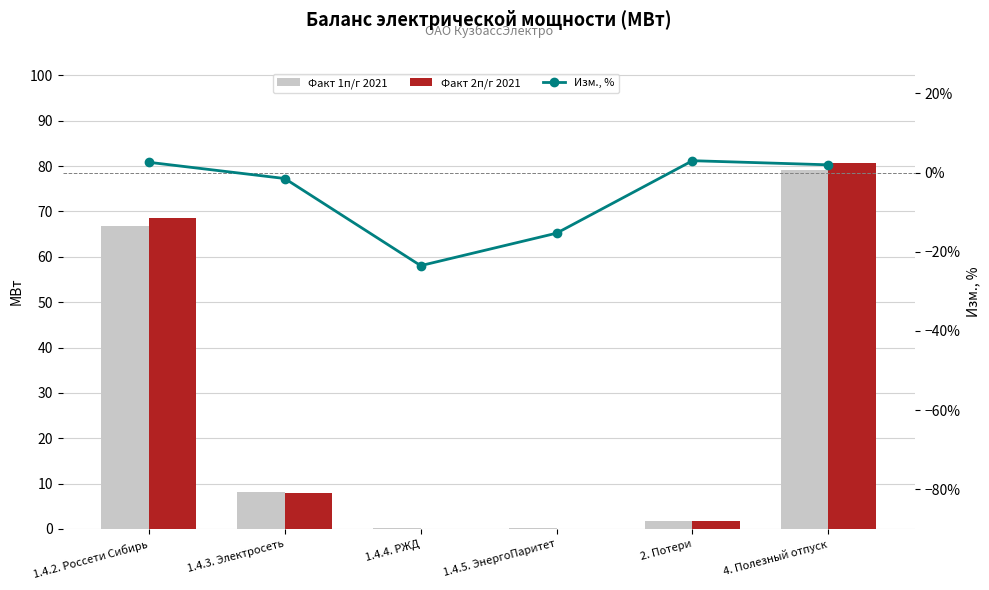

Is it true that Изм., % equals 2.0 at 4. Полезный отпуск?

True